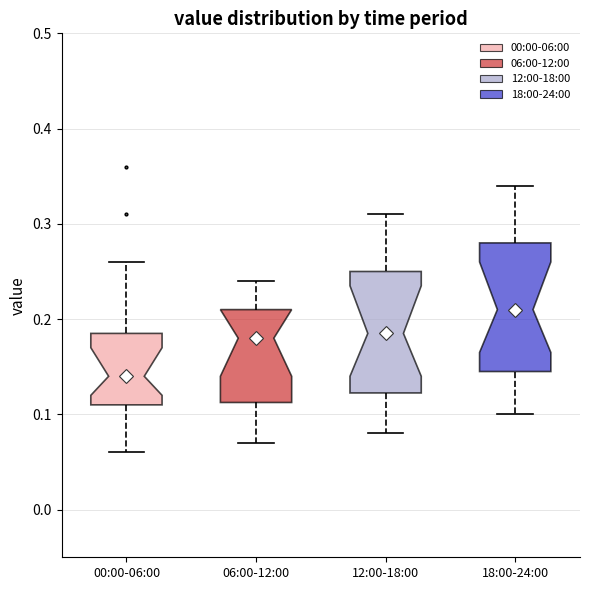

Reading left to right, read every box against the y-axis: the position of its median line, the range the box covers, and the ends of its whiskers. The values are not printed on the chart, so give them approximately, as read against the axis.

00:00-06:00: median 0.14, box 0.11 to 0.19, whiskers 0.06 to 0.26
06:00-12:00: median 0.18, box 0.11 to 0.21, whiskers 0.07 to 0.24
12:00-18:00: median 0.19, box 0.12 to 0.25, whiskers 0.08 to 0.31
18:00-24:00: median 0.21, box 0.15 to 0.28, whiskers 0.10 to 0.34